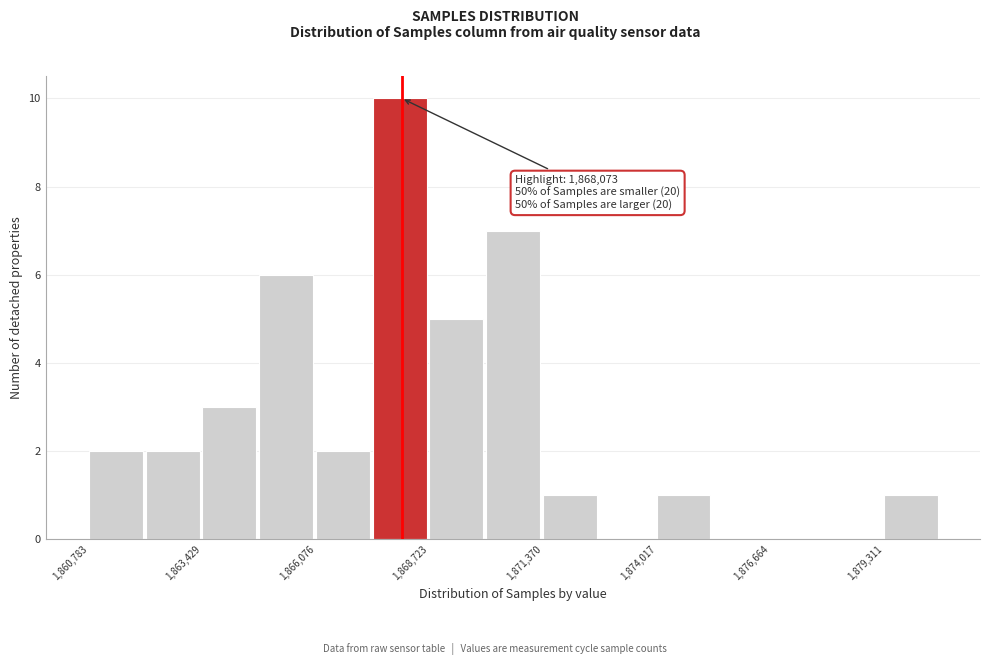

Read against the x-axis, roughly where is the centre of the tallest bar?

1868000